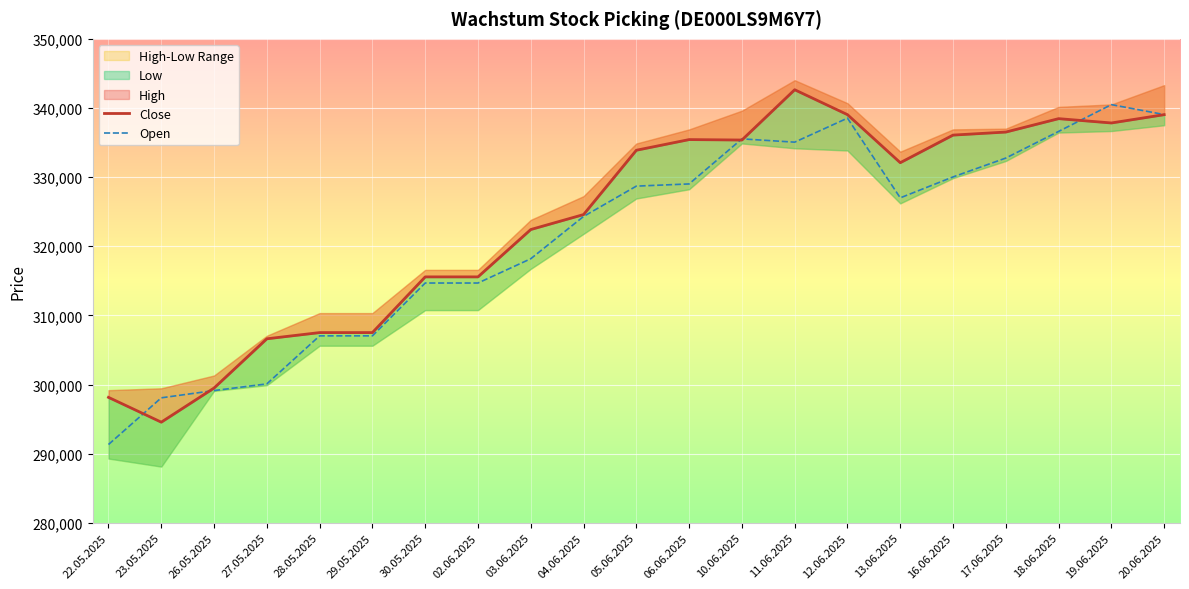

Rank the categories by Close value from lowest to highest.

23.05.2025, 22.05.2025, 26.05.2025, 27.05.2025, 28.05.2025, 29.05.2025, 30.05.2025, 02.06.2025, 03.06.2025, 04.06.2025, 13.06.2025, 05.06.2025, 10.06.2025, 06.06.2025, 16.06.2025, 17.06.2025, 19.06.2025, 18.06.2025, 20.06.2025, 12.06.2025, 11.06.2025